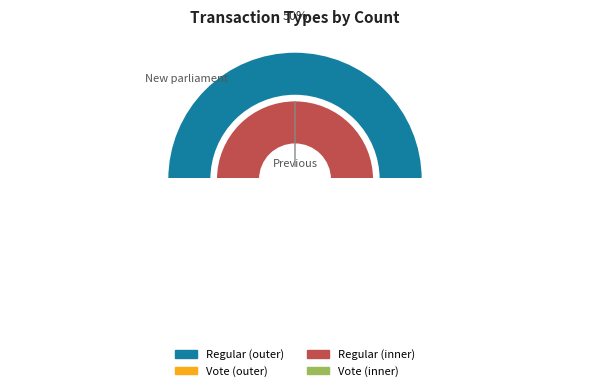

Which slice represents more than half of the pie?

Regular